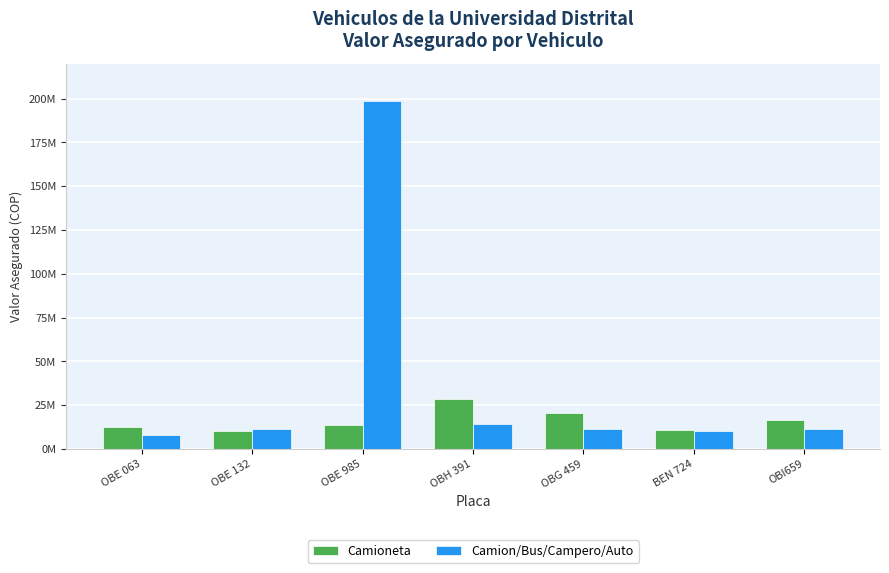

Which has a higher value, OBG 459 or OBE 132?

OBG 459